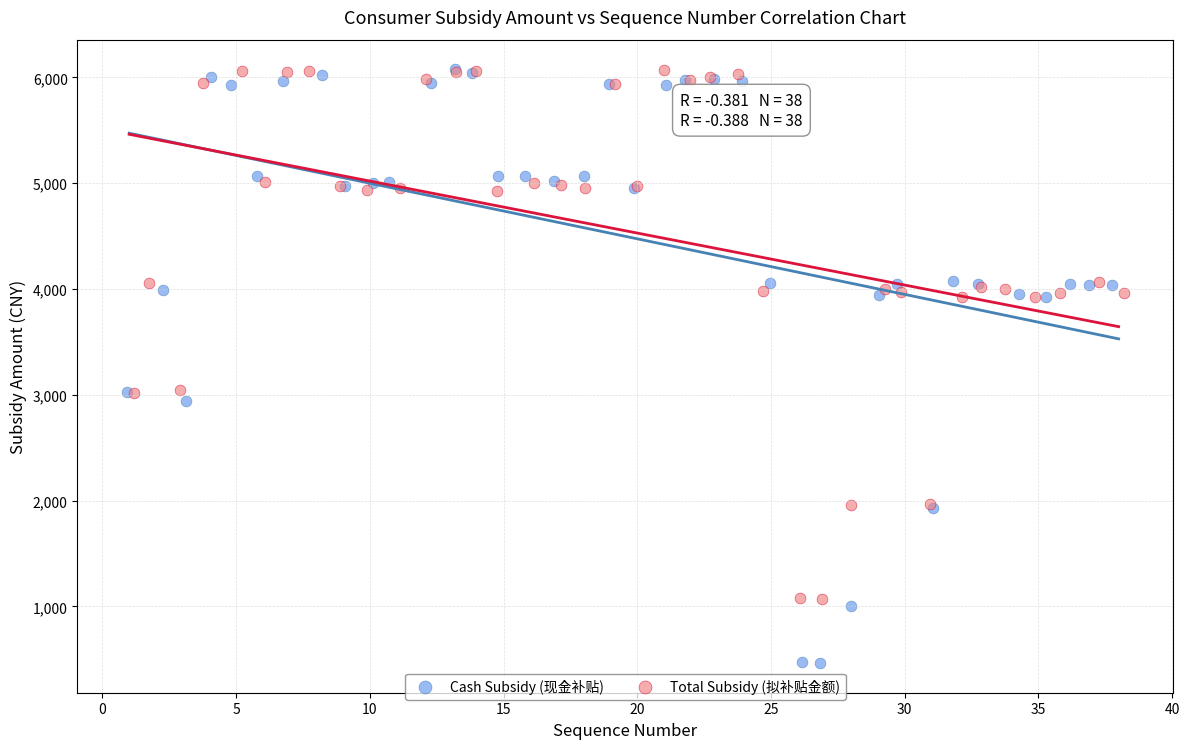

Which series reaches the minimum Y coordinate?

Cash Subsidy (现金补贴)